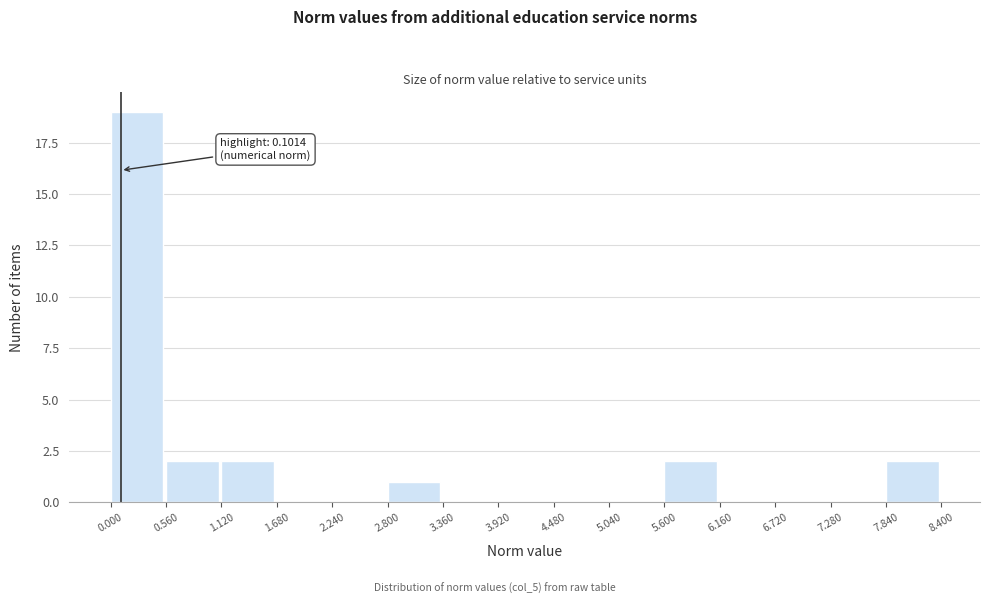

Which range on the x-axis has the tallest bar?

0.000 to 0.560